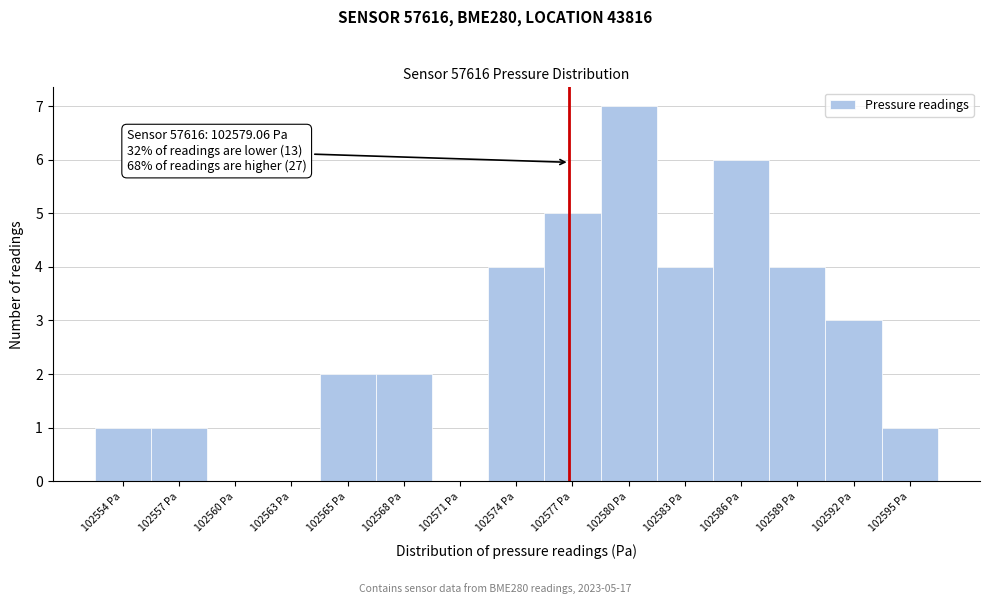

Reading right to left, what are all the values shown in this chart?

102595 Pa=1	102592 Pa=3	102589 Pa=4	102586 Pa=6	102583 Pa=4	102580 Pa=7	102577 Pa=5	102574 Pa=4	102571 Pa=0	102568 Pa=2	102565 Pa=2	102563 Pa=0	102560 Pa=0	102557 Pa=1	102554 Pa=1